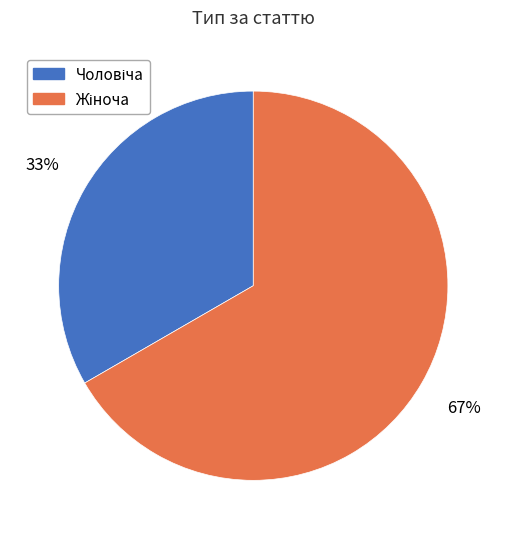

Is there any slice that represents more than half of the pie?

Yes